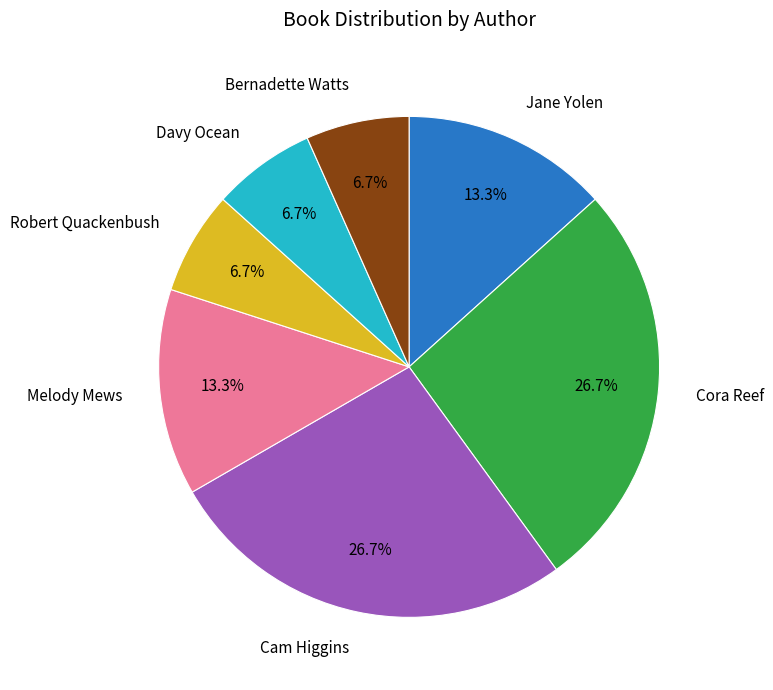

To the nearest percent, what is the difference between the largest and smallest slice percentages?

20%